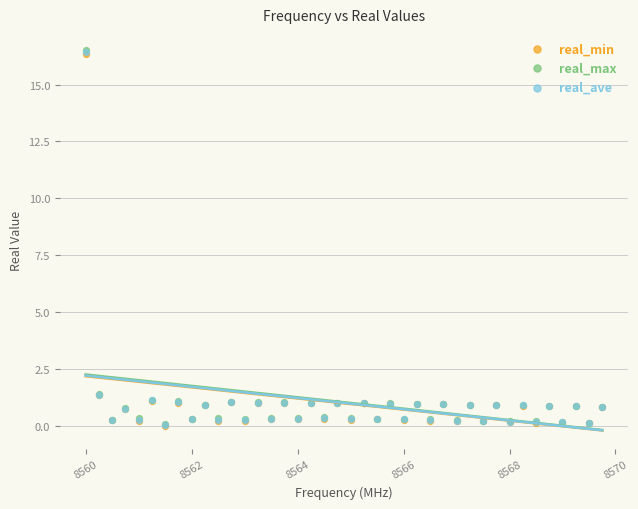

What are all the series names shown in the legend?

real_min, real_max, real_ave